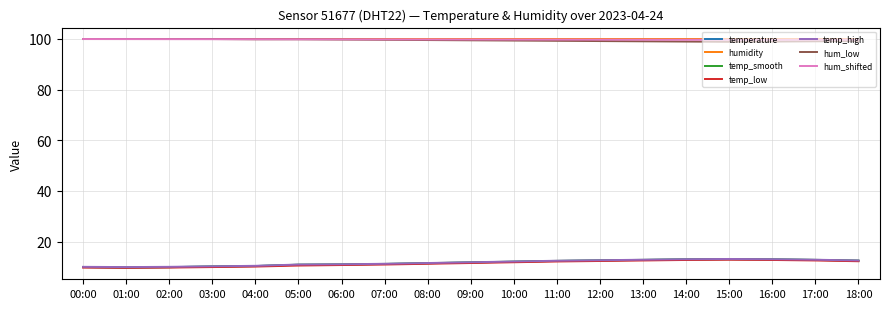

What is the total value across all series at 06:00?

343.3